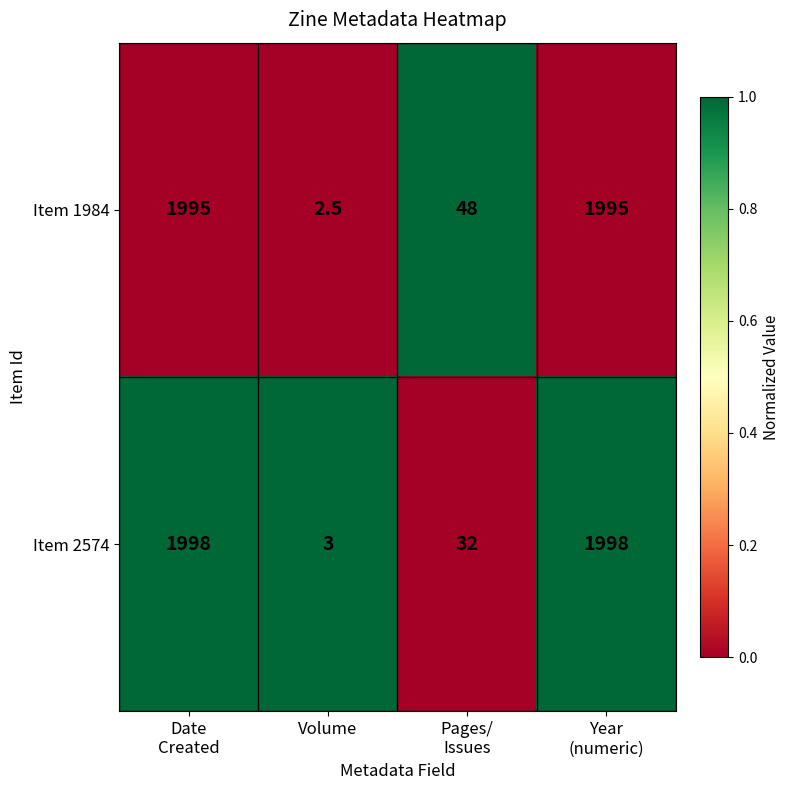

List the series in order of their overall mean, lowest first.

Item 2574, Item 1984